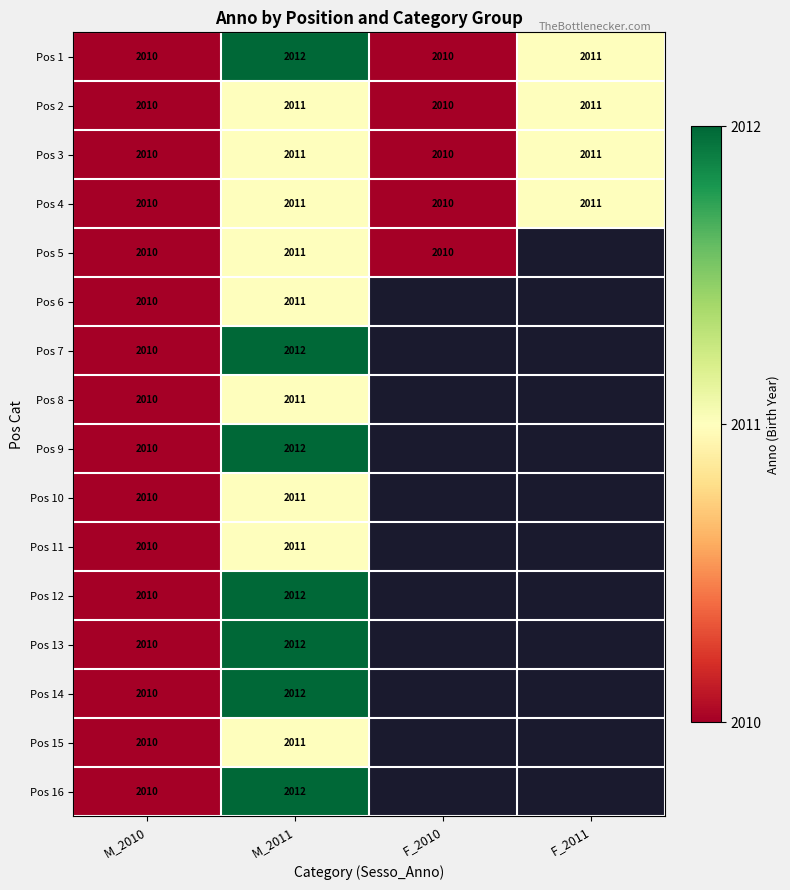

At which category is the sum across all series the highest?

M_2011